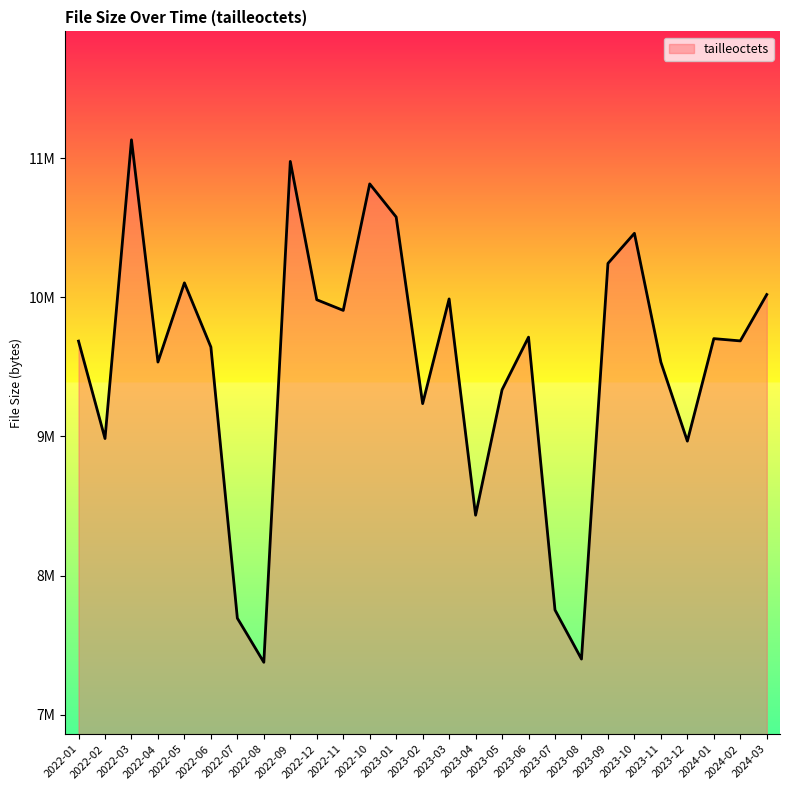

Does the chart have visible grid lines?

No